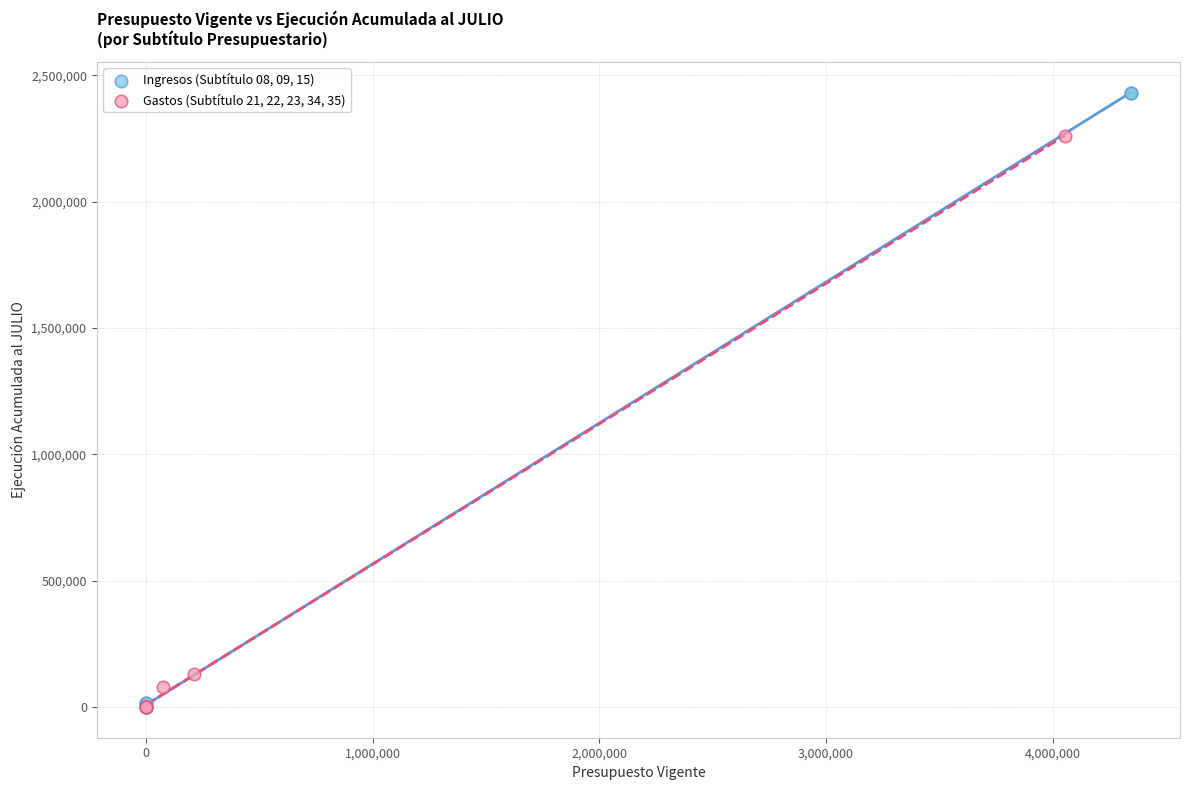

Which series reaches the maximum Y coordinate?

Ingresos (Subtítulo 08, 09, 15)